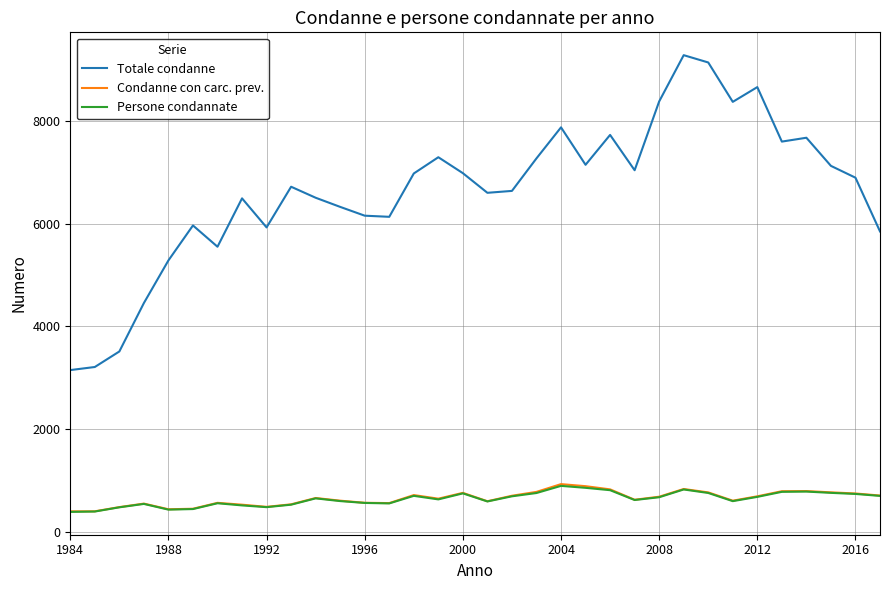

True or false: Condanne con carc. prev. and Totale condanne cross at least once.

False